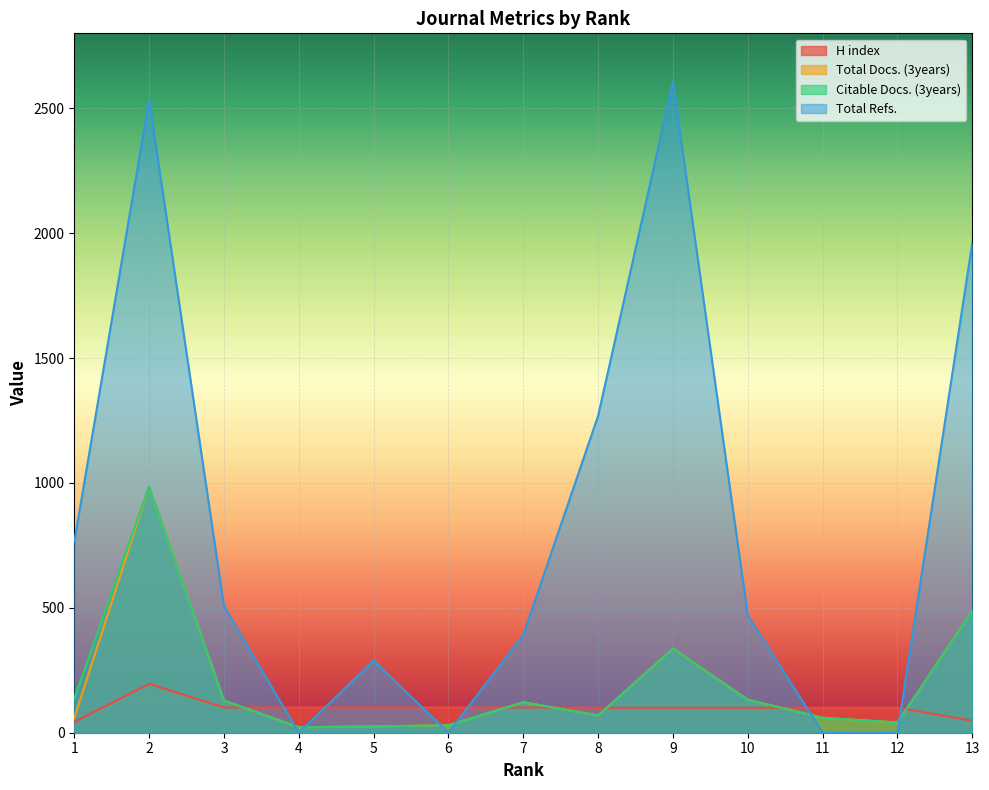

What is the difference between the highest and lowest values at 7?

291